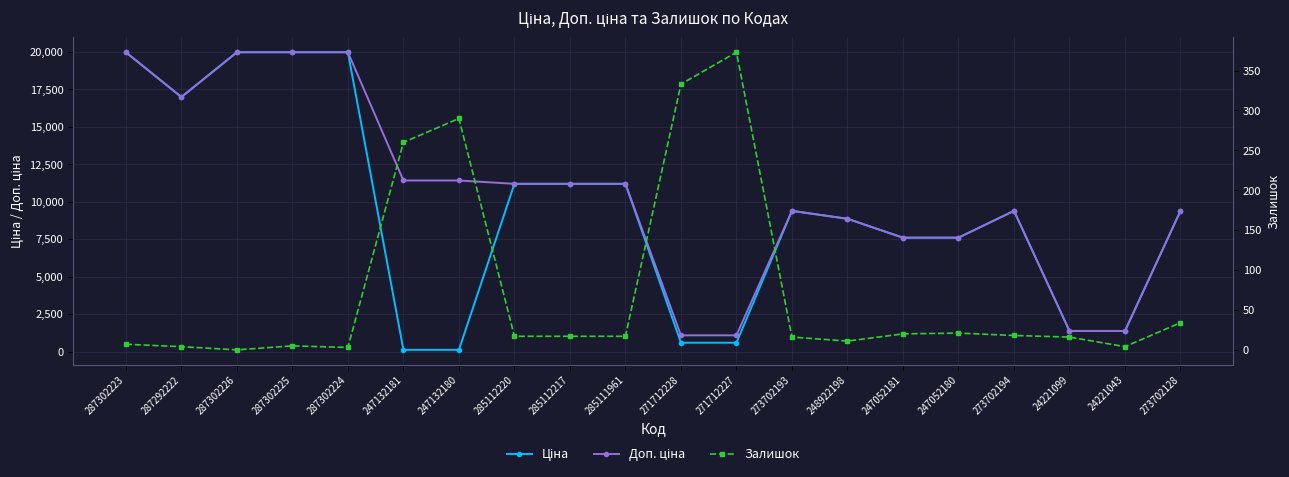

What is the difference between the second highest and minimum values in the Залишок series?

333.0